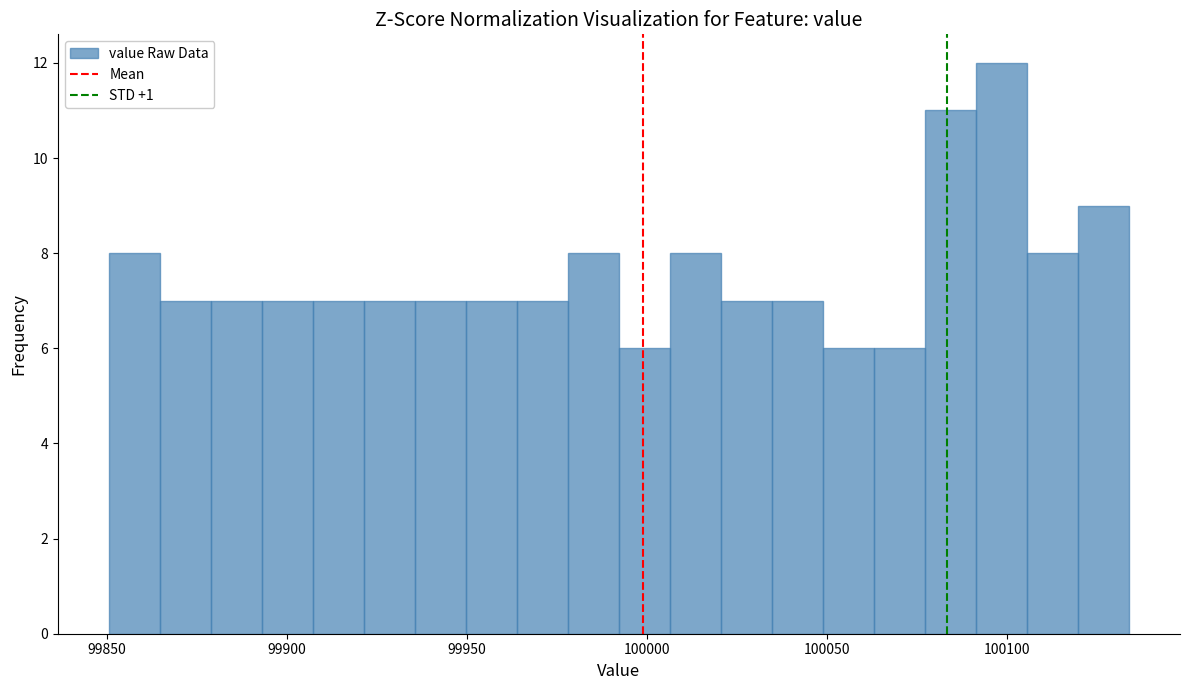

Around what value on the x-axis is the tallest bar? Give the approximate position of its centre, as read against the axis.

100100